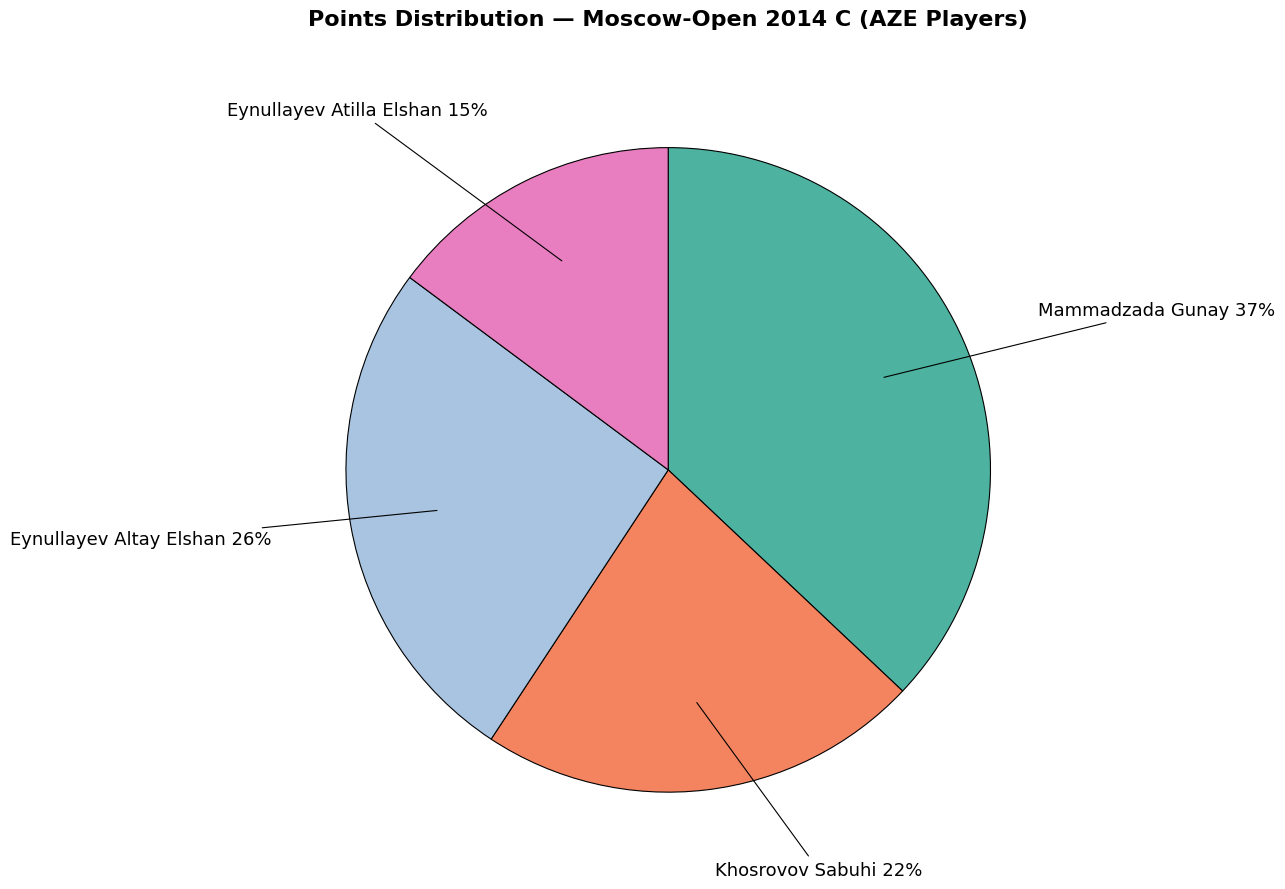

Does any single category account for the majority?

No